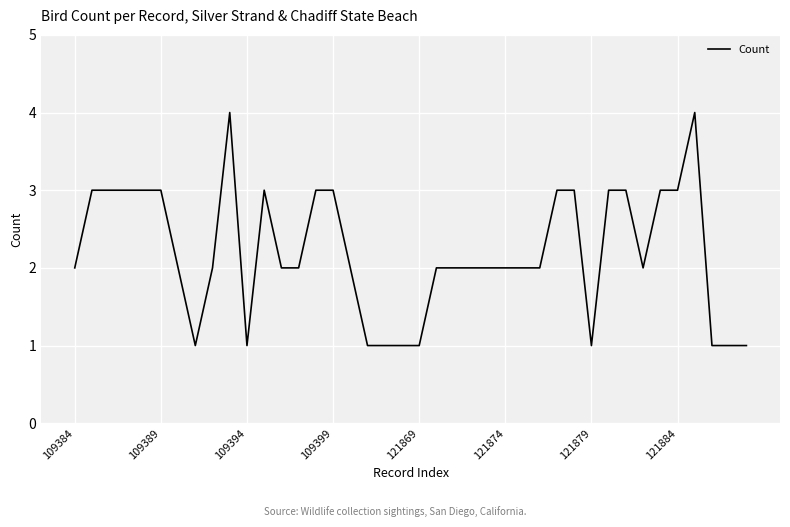

Is this an area chart (filled region under the line)?

No